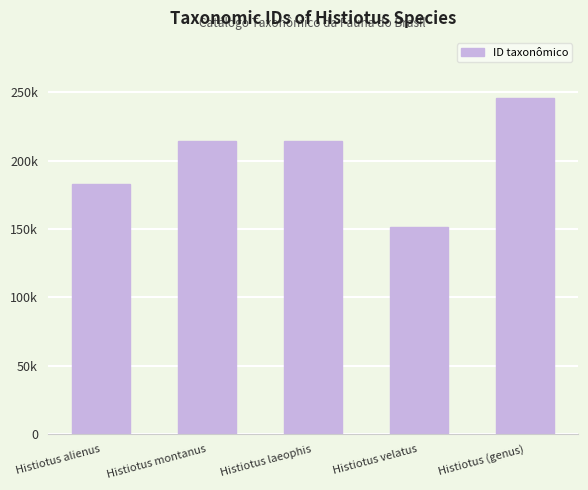

What is the maximum value shown in the chart?

245511